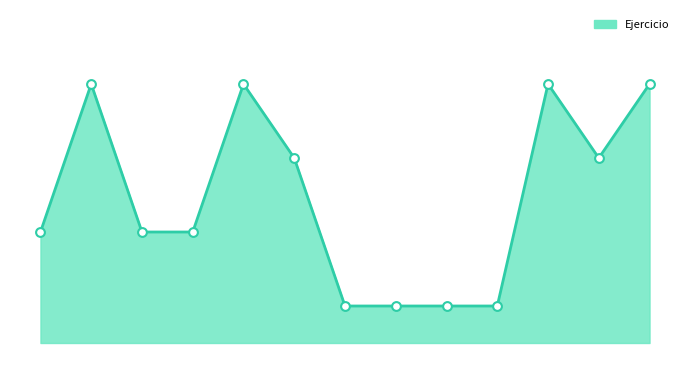

Which series contains the highest Y value?

Ejercicio_line